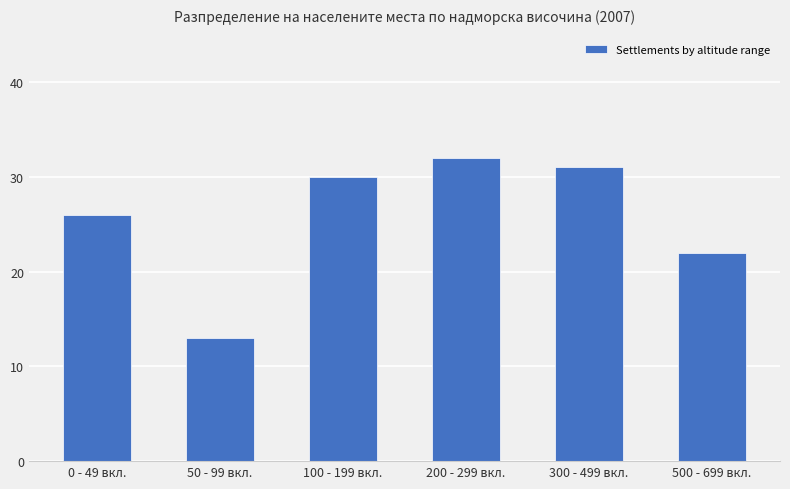

Count the number of categories in the chart.

6